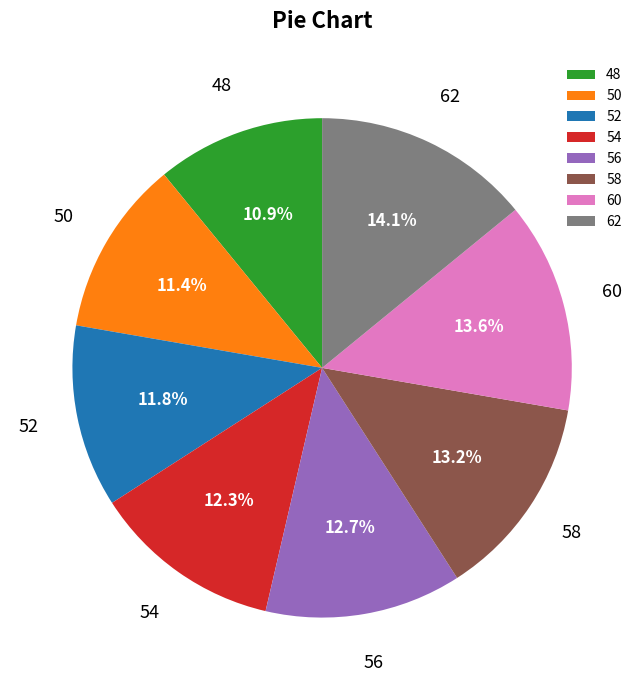

Between 54 and 48, which is larger?

54